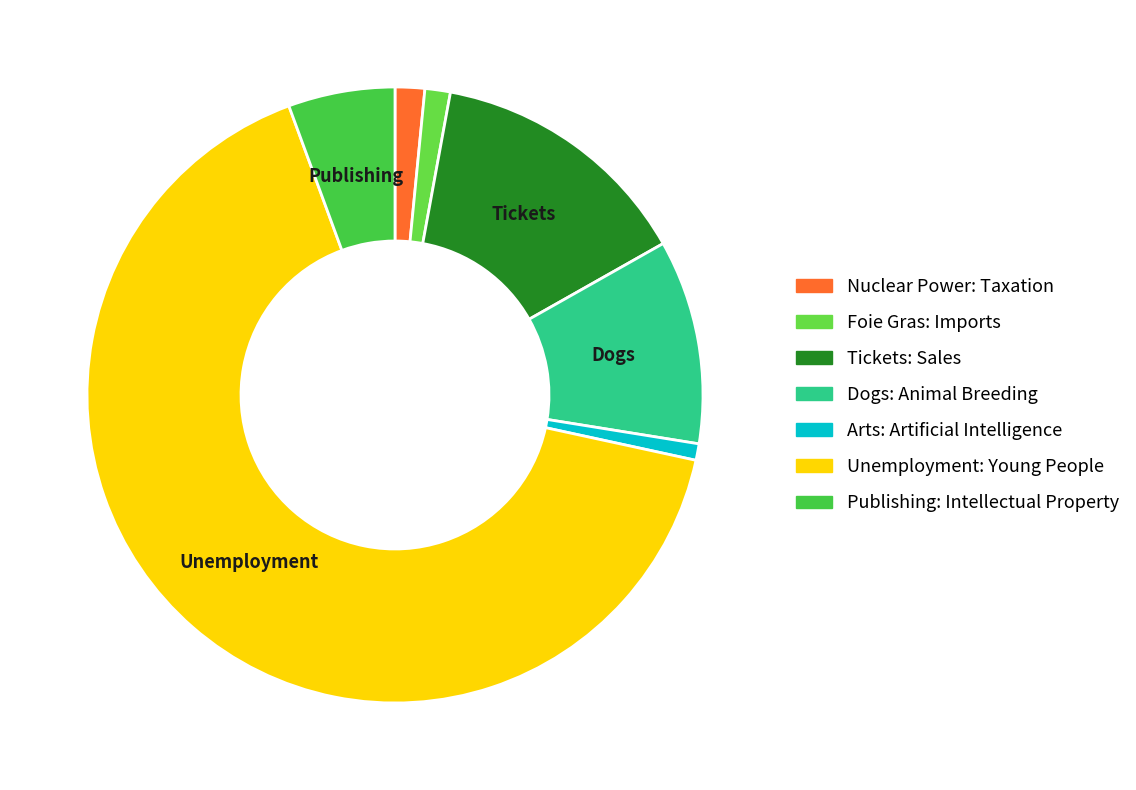

What is the majority slice?

Unemployment: Young People